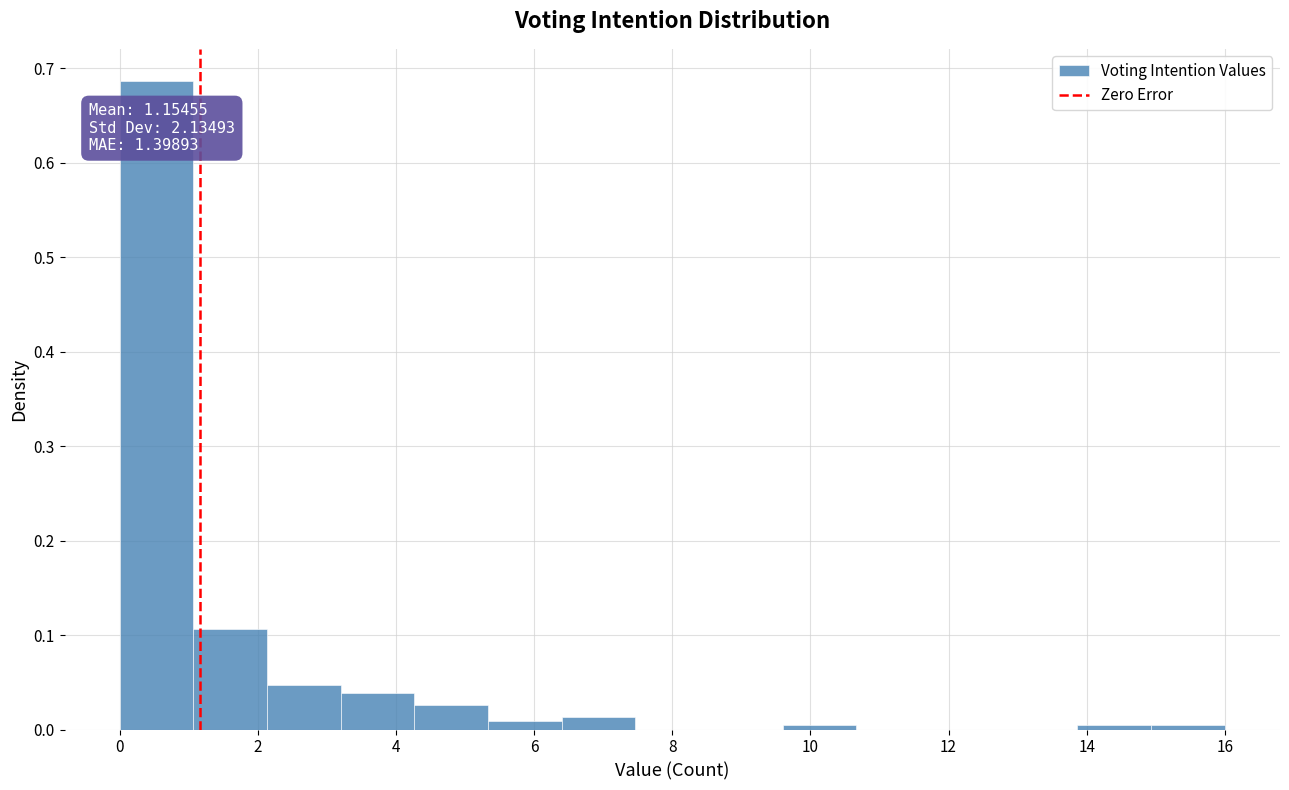

Which range on the x-axis has the tallest bar?

0.0 to 1.0